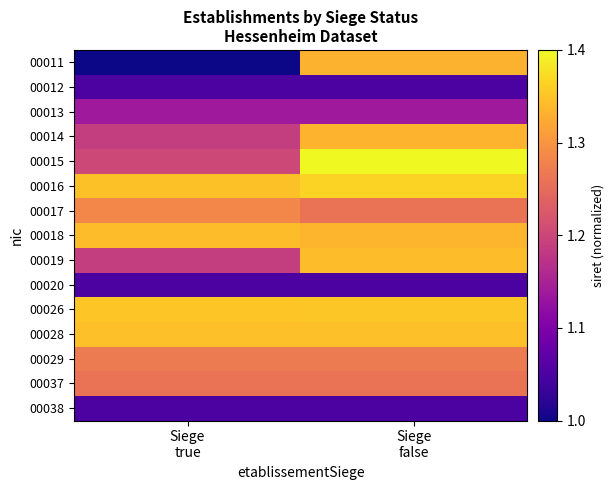

Which has a higher value, Siege
true or Siege
false?

Siege
false